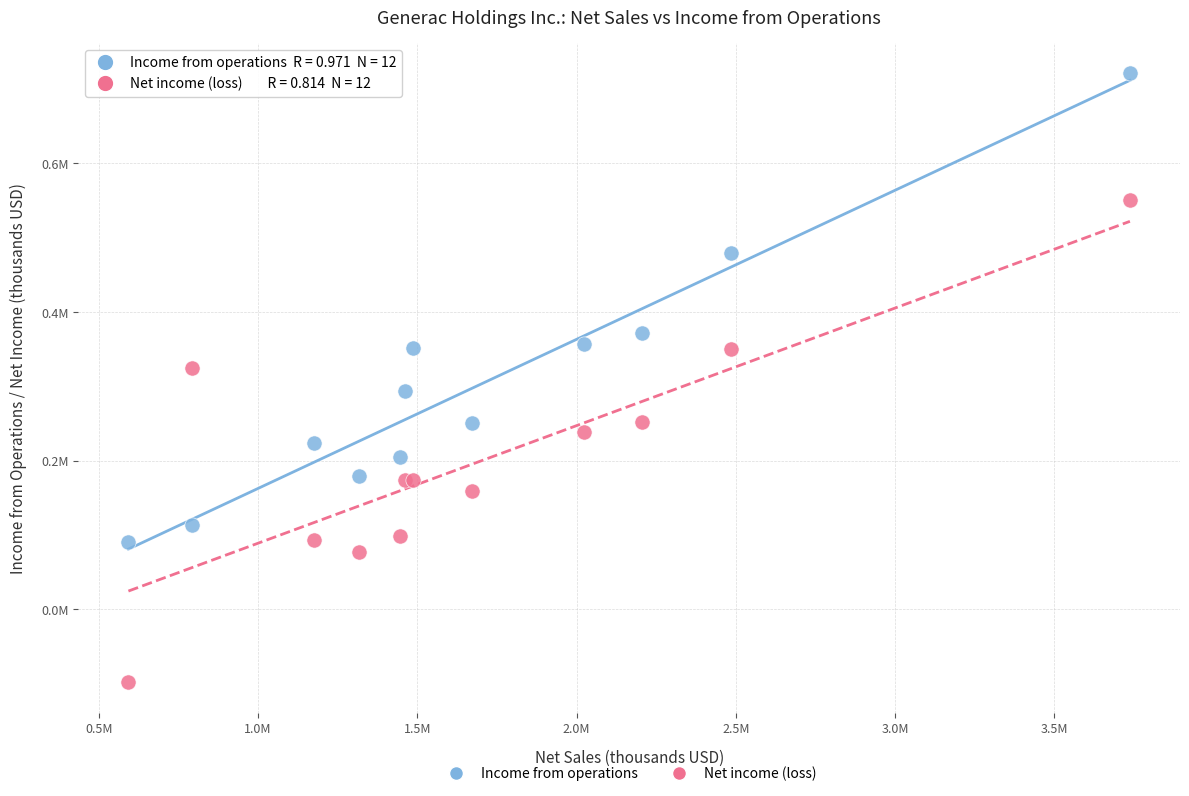

Which series reaches the minimum Y coordinate?

Net income (loss)